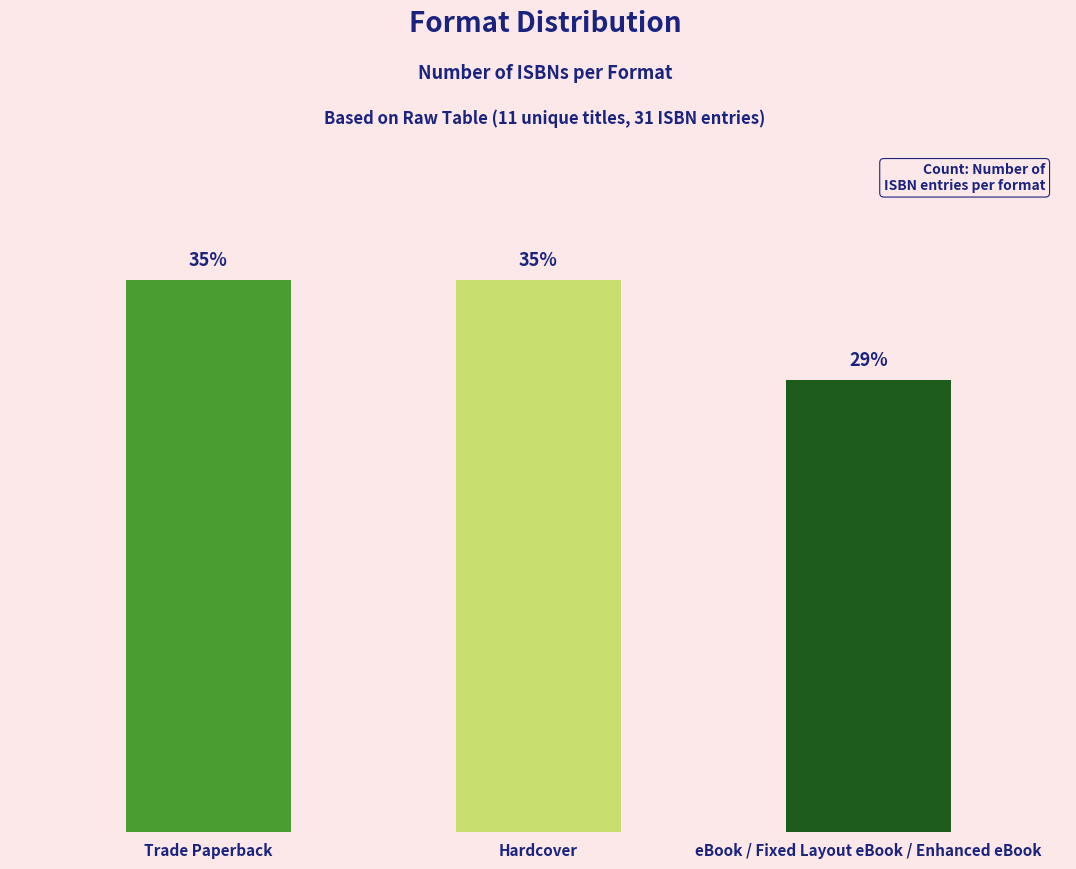

Does the chart contain stacked bars?

No